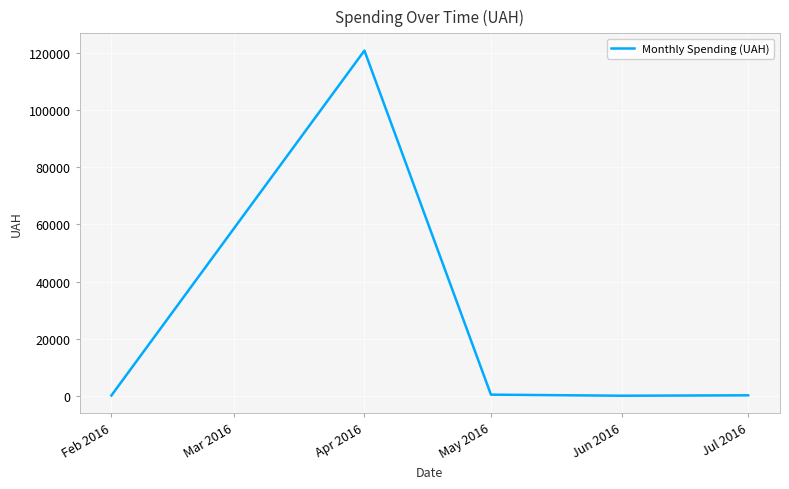

Where is the first local maximum?

Apr 2016